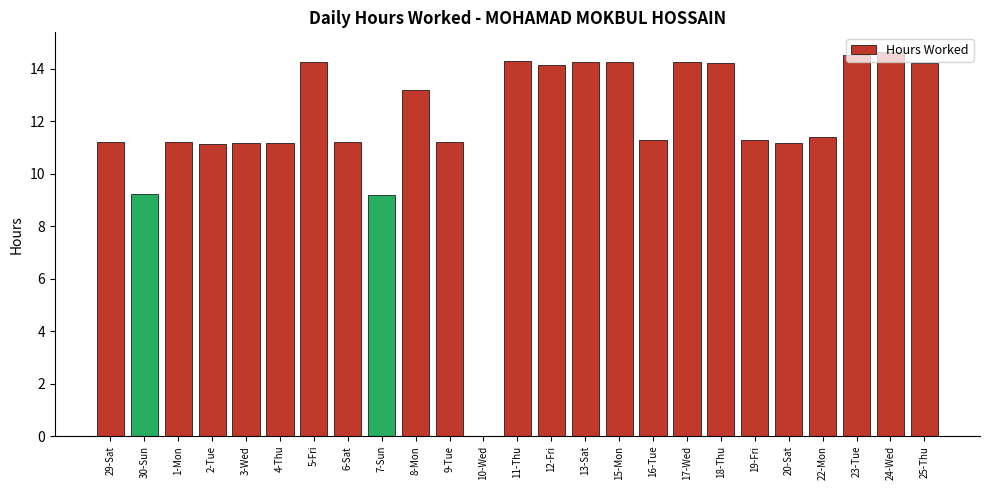

What is the sum of all values?

298.0